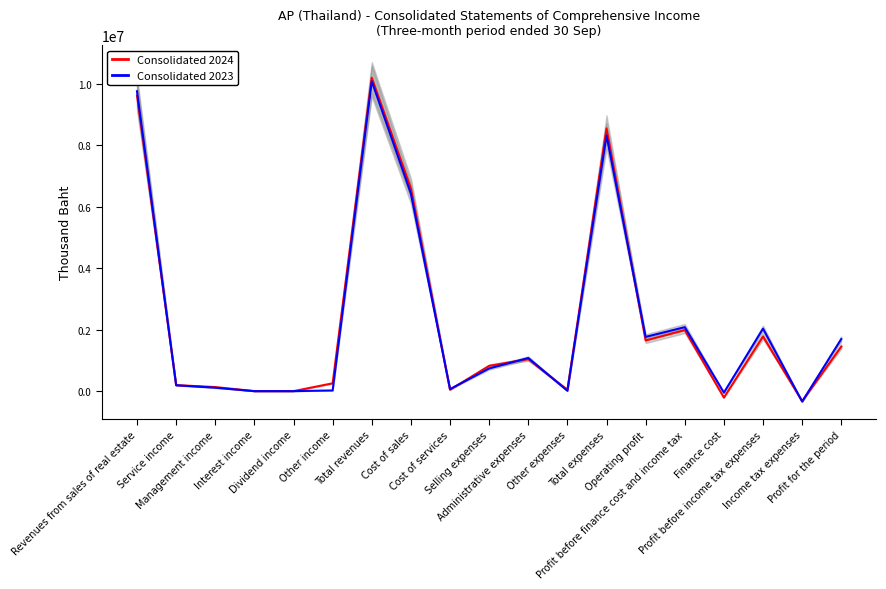

Where is the first local minimum for Consolidated 2024?

Cost of services